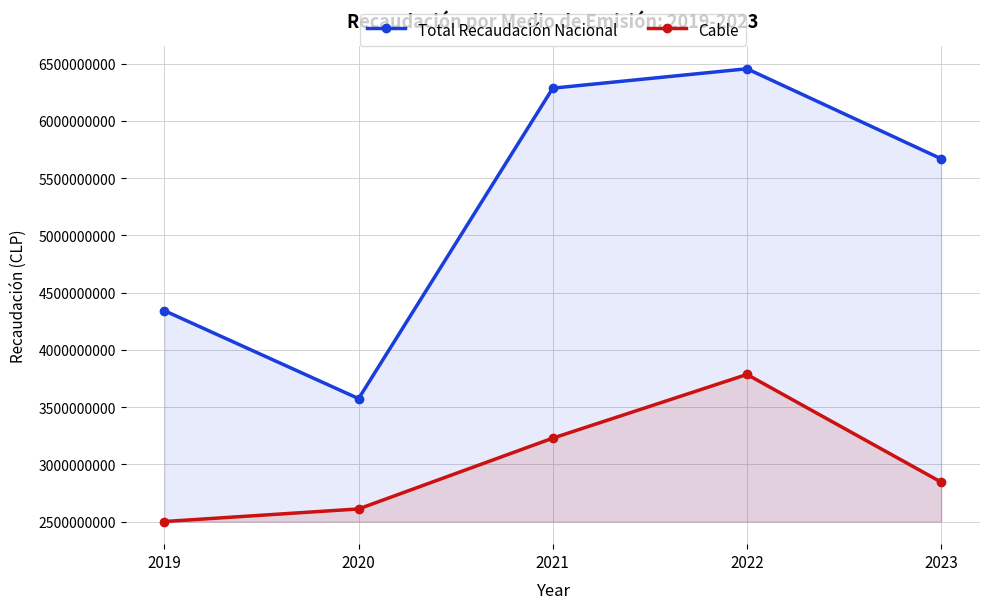

At which category is the sum across all series the highest?

2022